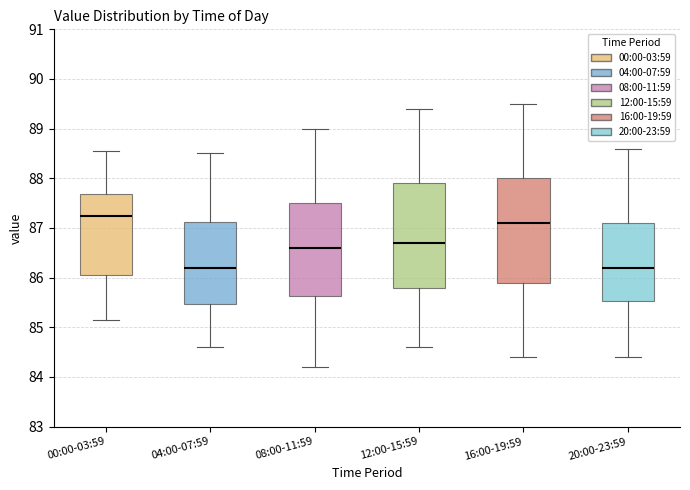

Reading left to right, read every box against the y-axis: the position of its median line, the range the box covers, and the ends of its whiskers. The values are not printed on the chart, so give them approximately, as read against the axis.

00:00-03:59: median 87.2, box 86.1 to 87.7, whiskers 85.1 to 88.6
04:00-07:59: median 86.2, box 85.5 to 87.1, whiskers 84.6 to 88.5
08:00-11:59: median 86.6, box 85.6 to 87.5, whiskers 84.2 to 89.0
12:00-15:59: median 86.7, box 85.8 to 87.9, whiskers 84.6 to 89.4
16:00-19:59: median 87.1, box 85.9 to 88.0, whiskers 84.4 to 89.5
20:00-23:59: median 86.2, box 85.5 to 87.1, whiskers 84.4 to 88.6